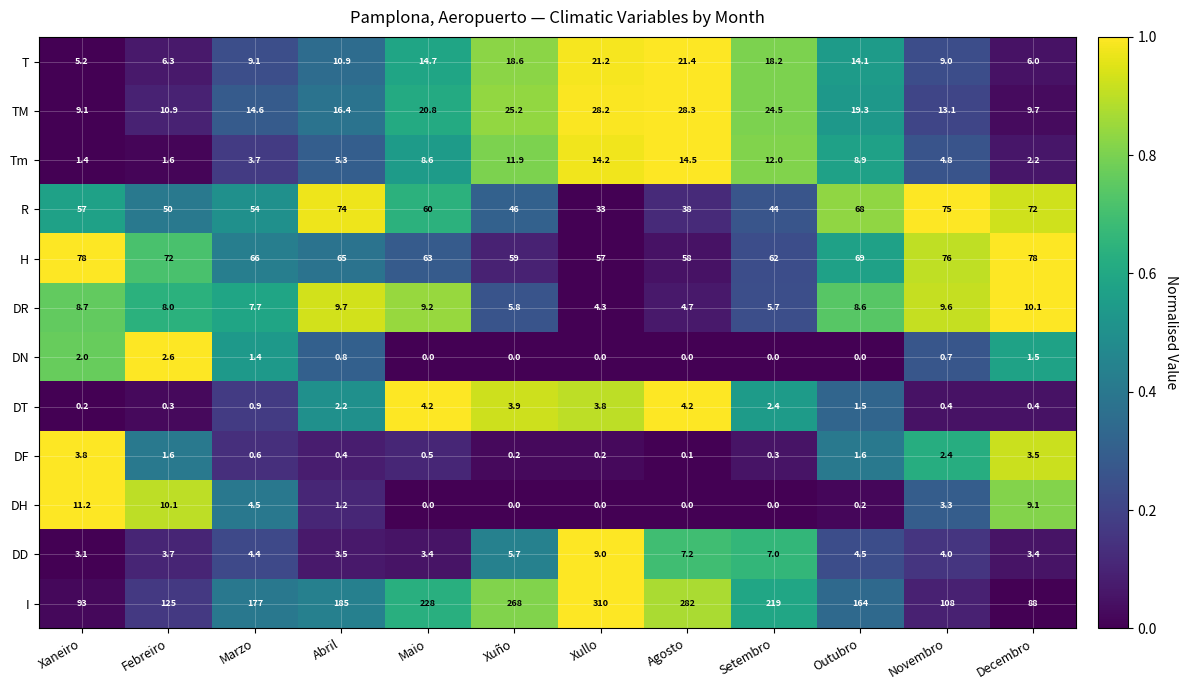

What is the total value across all series at Xaneiro?

272.7